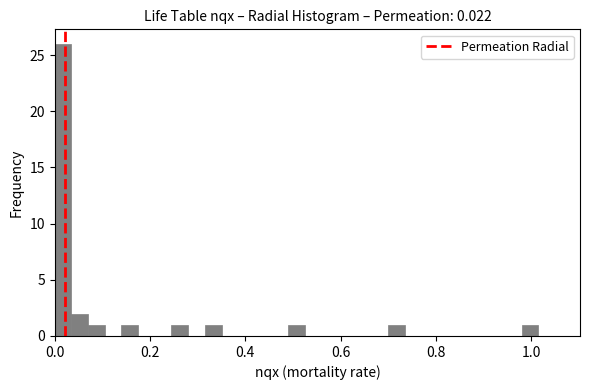

Around what value on the x-axis is the tallest bar? Give the approximate position of its centre, as read against the axis.

0.02